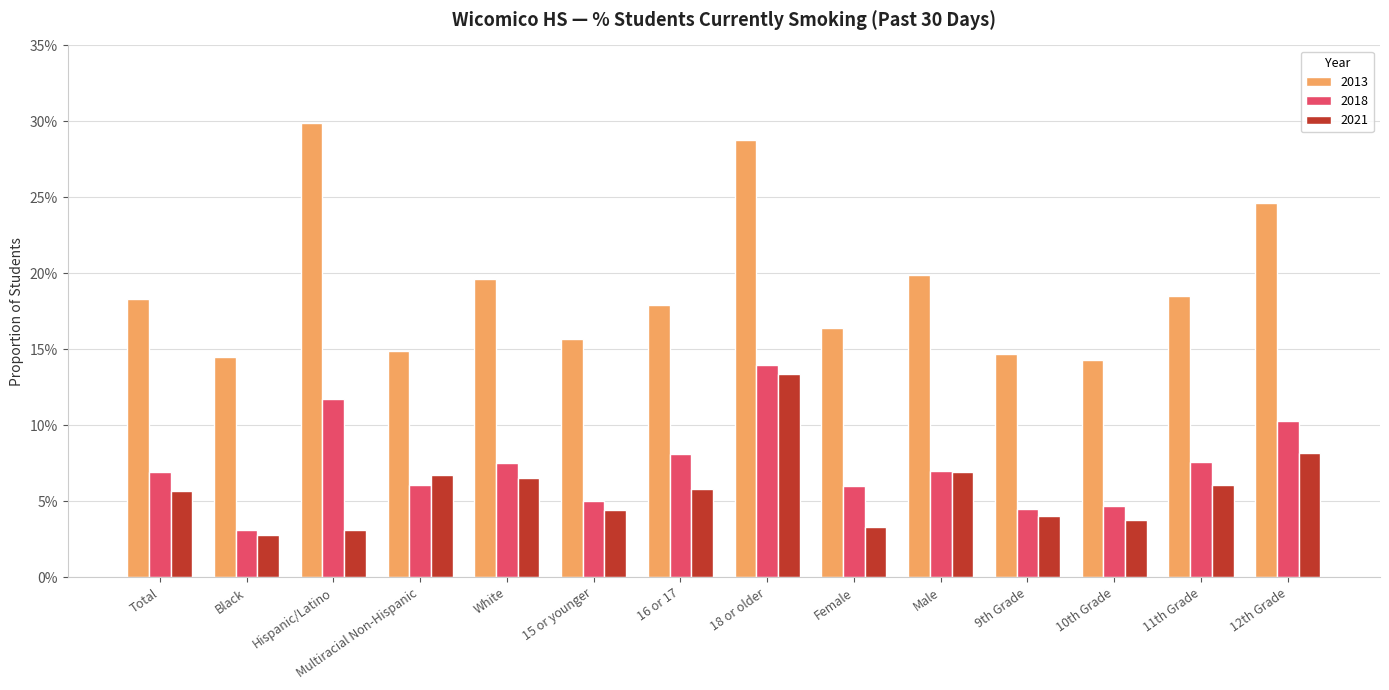

At how many categories does at least one series exceed 0?

14